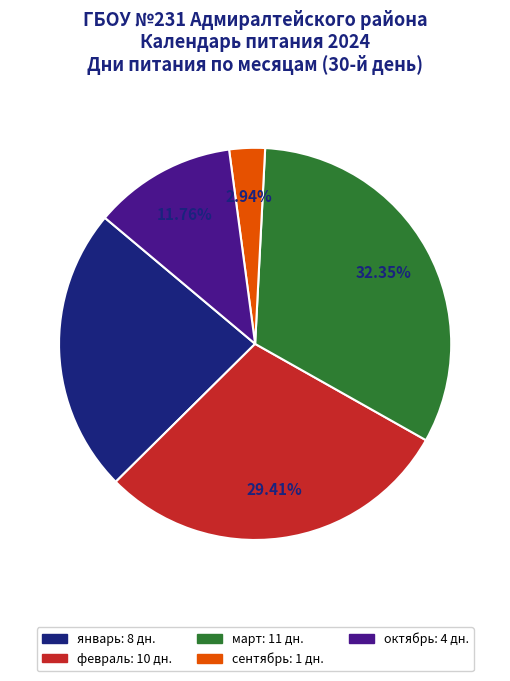

Is there any slice that represents more than half of the pie?

No